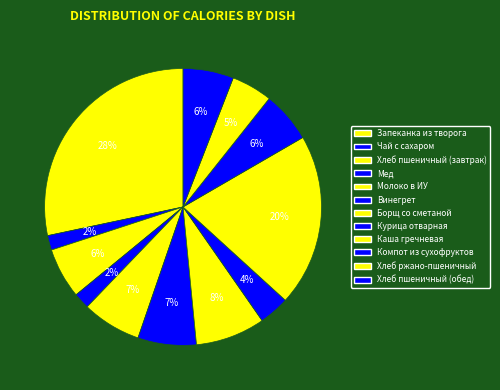

How many slices are in this pie chart?

12